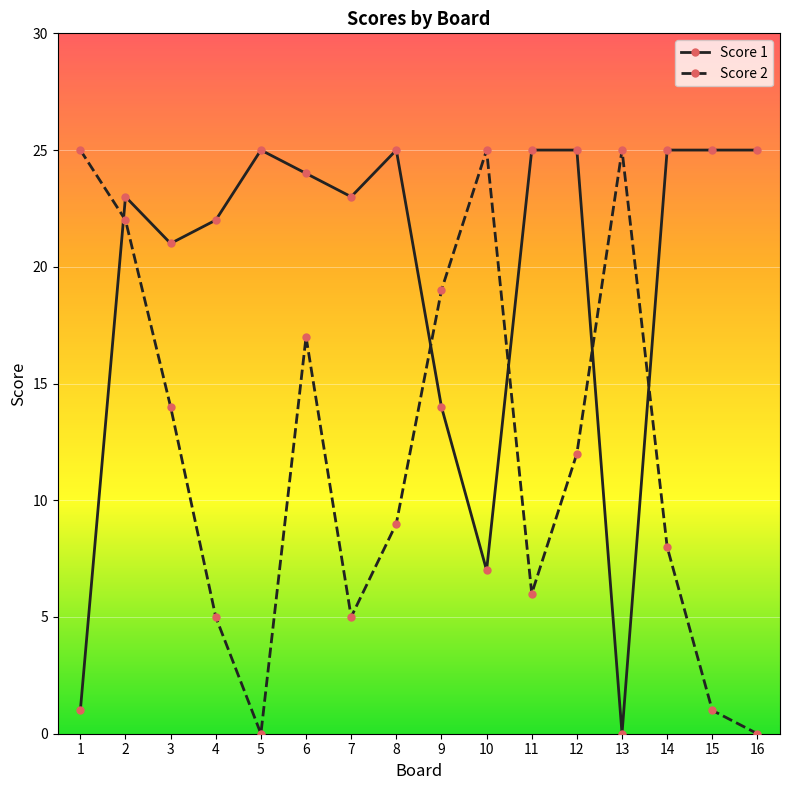

What is the approximate value of Score 1 at 6?

24